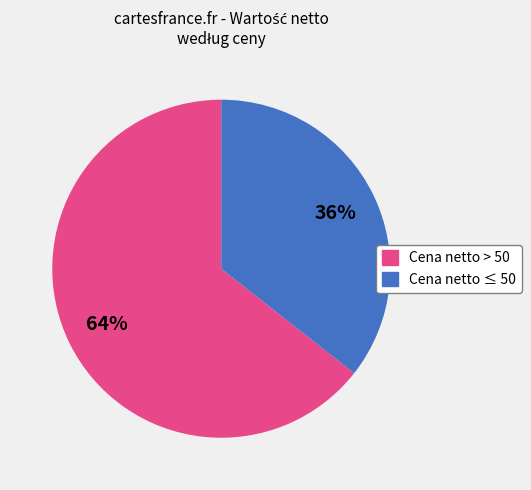

To the nearest percent, what is the combined percentage of Cena netto ≤ 50 and Cena netto > 50?

100%